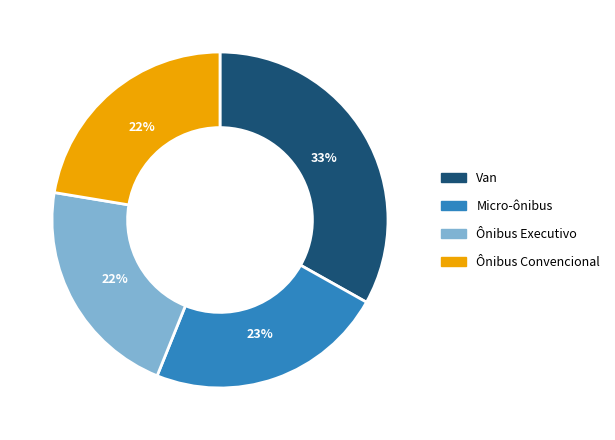

Between Micro-ônibus and Ônibus Executivo, which is larger?

Micro-ônibus